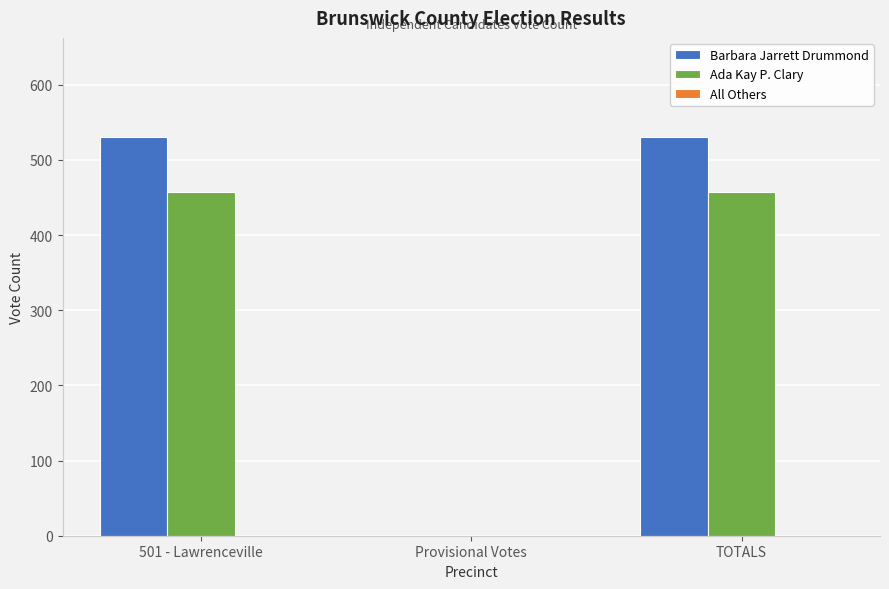

What is the average value of the Barbara Jarrett Drummond series?

353